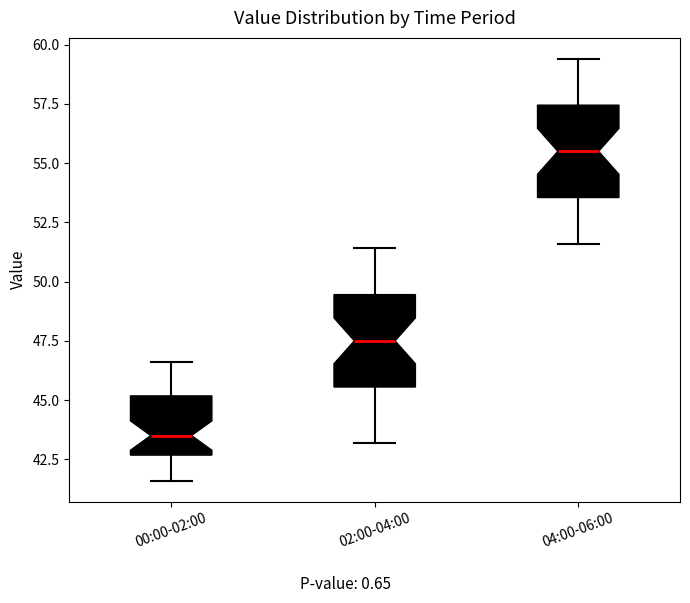

Reading left to right, transcribe this box plot: for each box, give where its median line is, the range the box spans, and where its two whiskers end, as read against the y-axis. The values are not printed on the chart, so give them approximately, as read against the axis.

00:00-02:00: median 43.5, box 42.5 to 45.0, whiskers 41.5 to 46.5
02:00-04:00: median 47.5, box 45.5 to 49.5, whiskers 43.0 to 51.5
04:00-06:00: median 55.5, box 53.5 to 57.5, whiskers 51.5 to 59.5